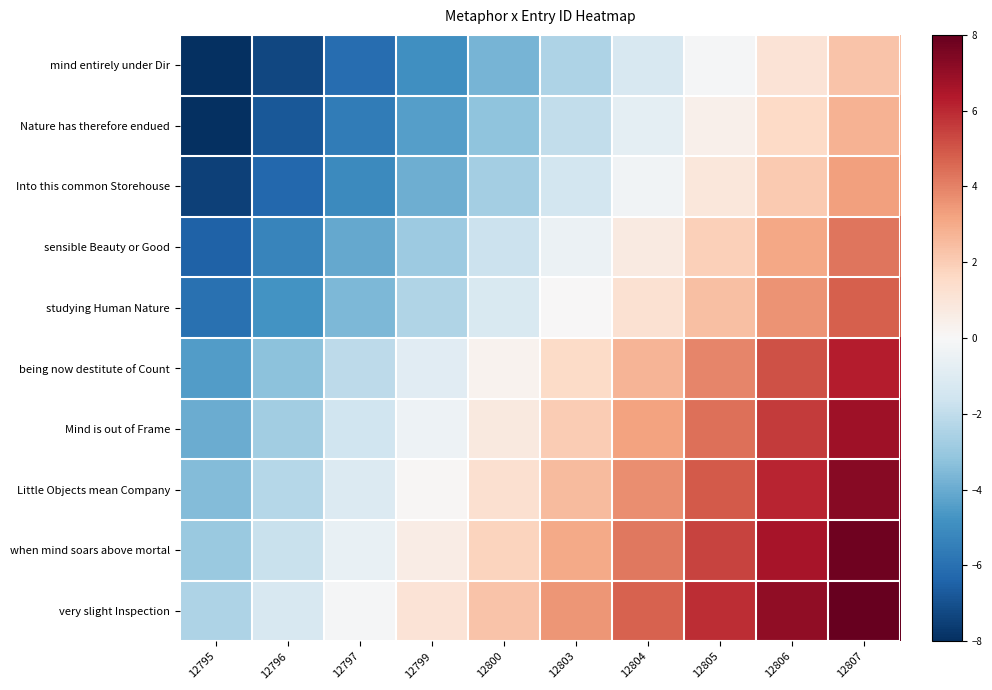

Reading left to right, transcribe all the data shown in this chart.

mind entirely under Dir: 12795=-8.5	12796=-7.3	12797=-6.1	12799=-4.9	12800=-3.7	12803=-2.5	12804=-1.3	12805=-0.1	12806=1.1	12807=2.3
Nature has therefore endued: 12795=-8.0	12796=-6.8	12797=-5.6	12799=-4.4	12800=-3.2	12803=-2.0	12804=-0.8	12805=0.4	12806=1.6	12807=2.8
Into this common Storehouse: 12795=-7.5	12796=-6.3	12797=-5.1	12799=-3.9	12800=-2.7	12803=-1.5	12804=-0.3	12805=0.9	12806=2.1	12807=3.3
sensible Beauty or Good: 12795=-6.5	12796=-5.3	12797=-4.1	12799=-2.9	12800=-1.7	12803=-0.5	12804=0.7	12805=1.9	12806=3.1	12807=4.3
studying Human Nature: 12795=-6.0	12796=-4.8	12797=-3.6	12799=-2.4	12800=-1.2	12803=0.0	12804=1.2	12805=2.4	12806=3.6	12807=4.8
being now destitute of Count: 12795=-4.5	12796=-3.3	12797=-2.1	12799=-0.9	12800=0.3	12803=1.5	12804=2.7	12805=3.9	12806=5.1	12807=6.3
Mind is out of Frame: 12795=-4.0	12796=-2.8	12797=-1.6	12799=-0.4	12800=0.8	12803=2.0	12804=3.2	12805=4.4	12806=5.6	12807=6.8
Little Objects mean Company: 12795=-3.5	12796=-2.3	12797=-1.1	12799=0.1	12800=1.3	12803=2.5	12804=3.7	12805=4.9	12806=6.1	12807=7.3
when mind soars above mortal: 12795=-3.0	12796=-1.8	12797=-0.6	12799=0.6	12800=1.8	12803=3.0	12804=4.2	12805=5.4	12806=6.6	12807=7.8
very slight Inspection: 12795=-2.5	12796=-1.3	12797=-0.1	12799=1.1	12800=2.3	12803=3.5	12804=4.7	12805=5.9	12806=7.1	12807=8.3